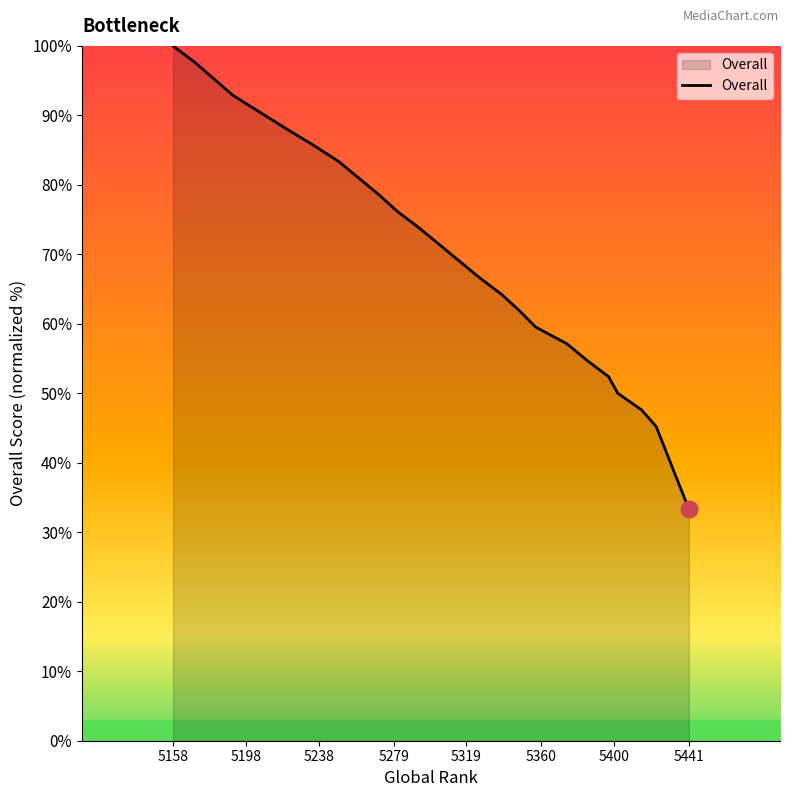

What is the maximum value shown in the chart?

100.0